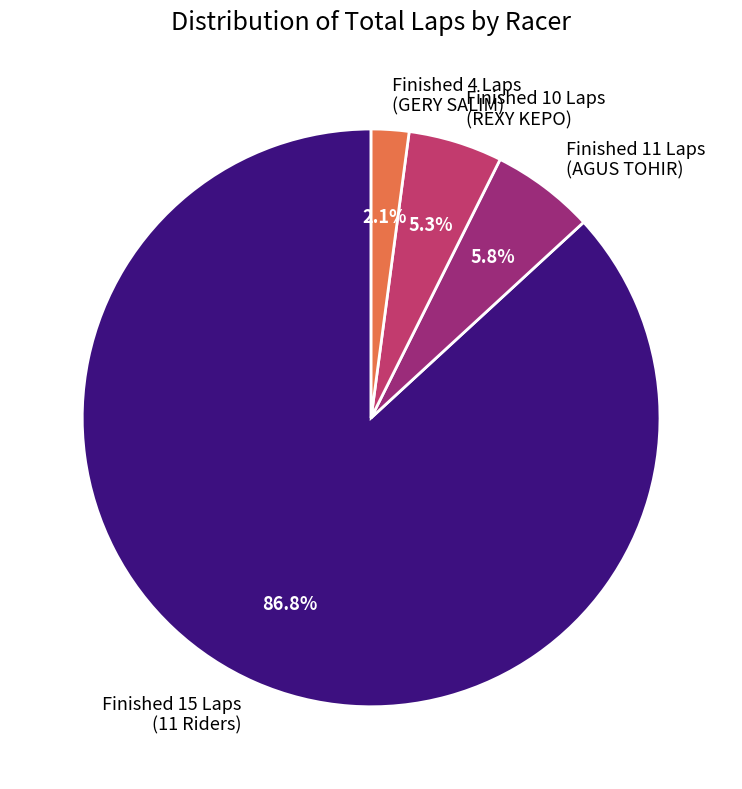

Which category has the biggest portion of the pie?

Finished 15 Laps (11 Riders)